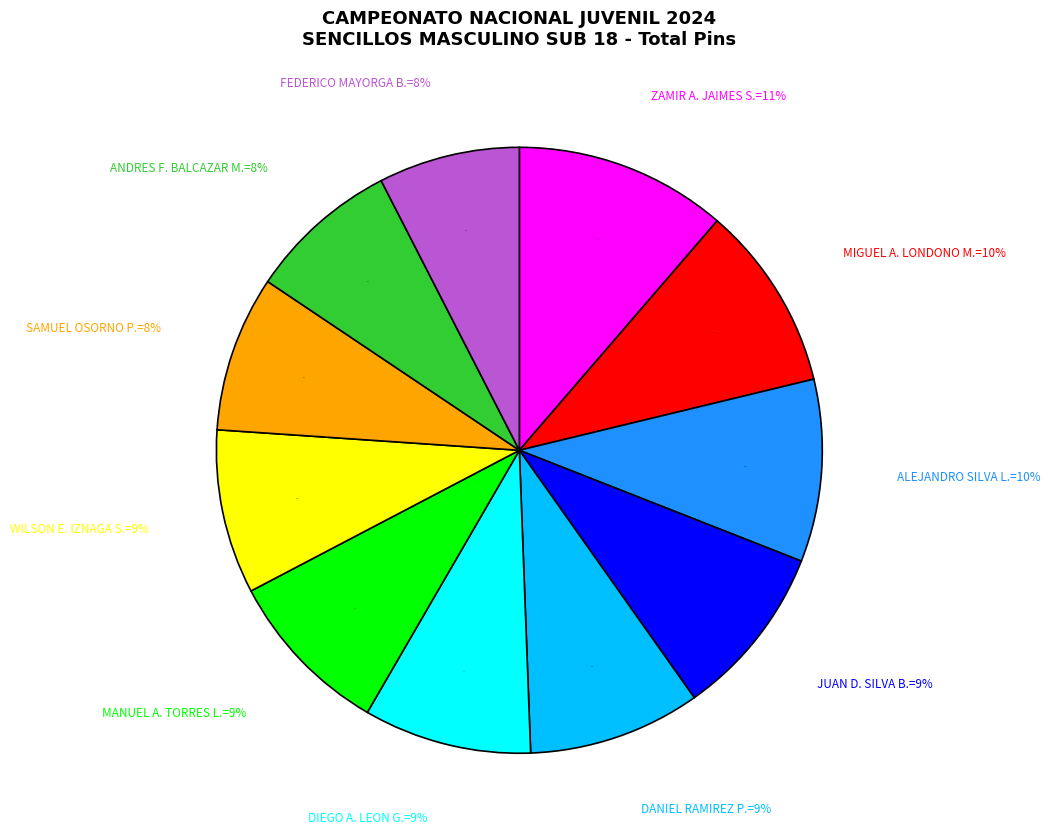

What is the largest slice in the pie chart?

ZAMIR A. JAIMES S.